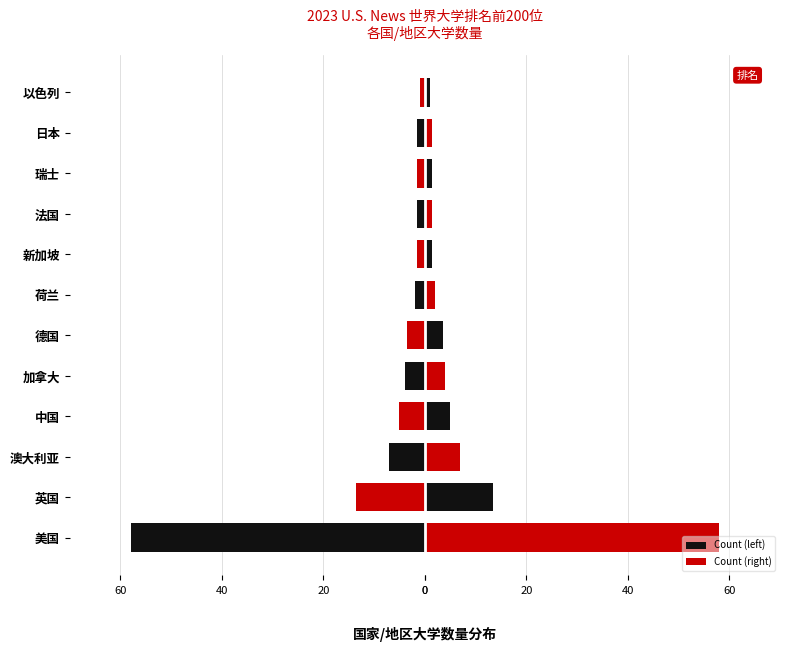

What is the value of the Count (left) bar at the 10th from the left?

-1.5